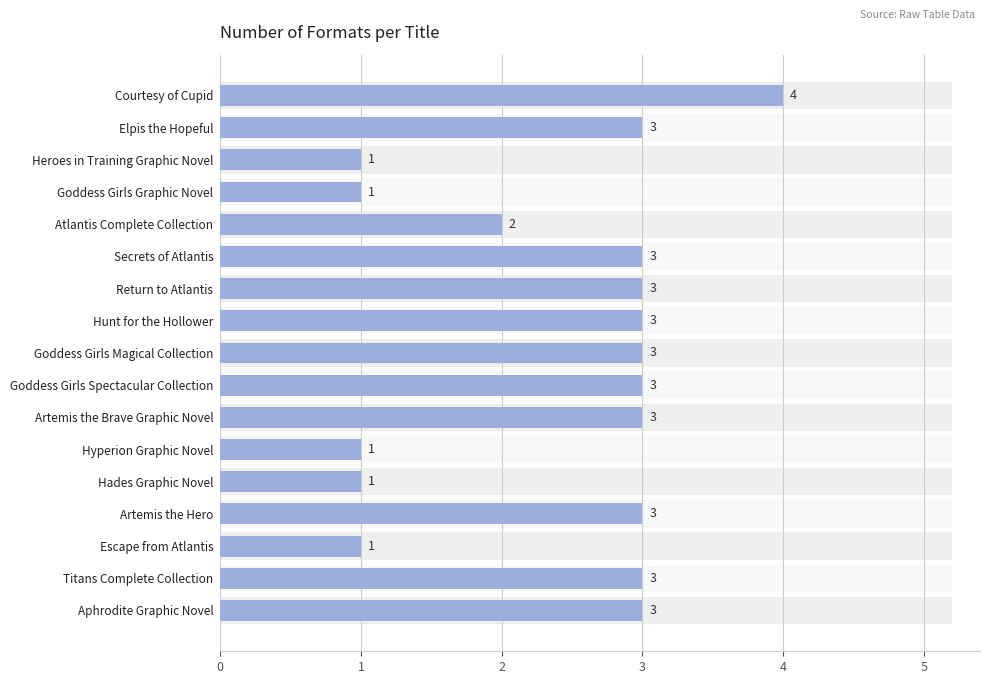

What is the sum of all values?

41